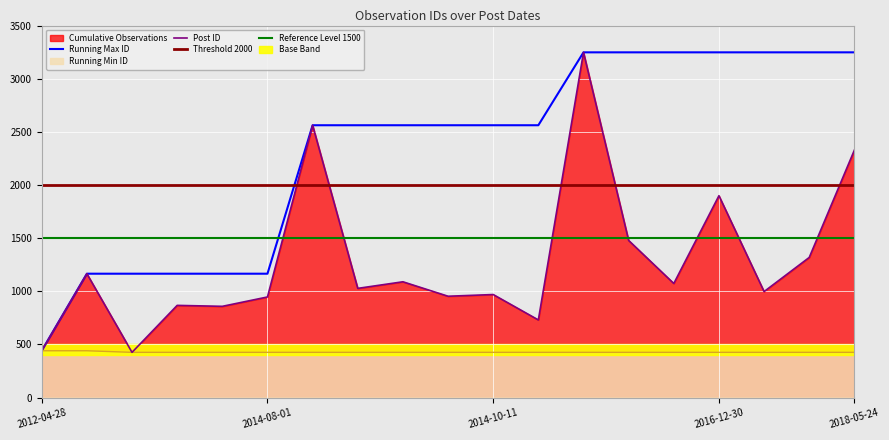

What is the minimum value for Running Min ID?

425